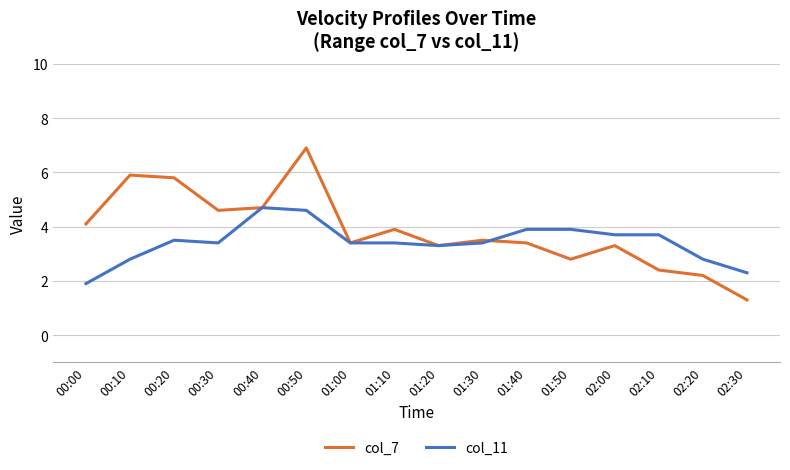

What are all the series names shown in the legend?

col_7, col_11